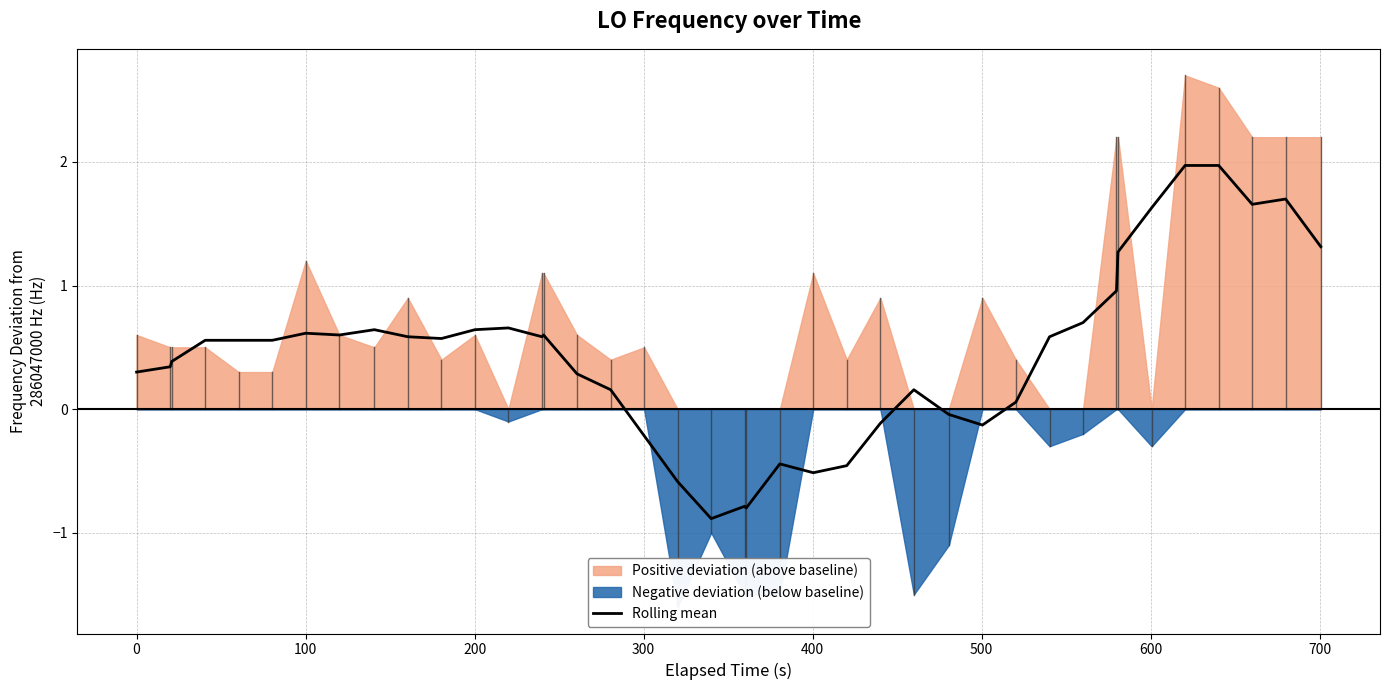

What is the average value?

0.4